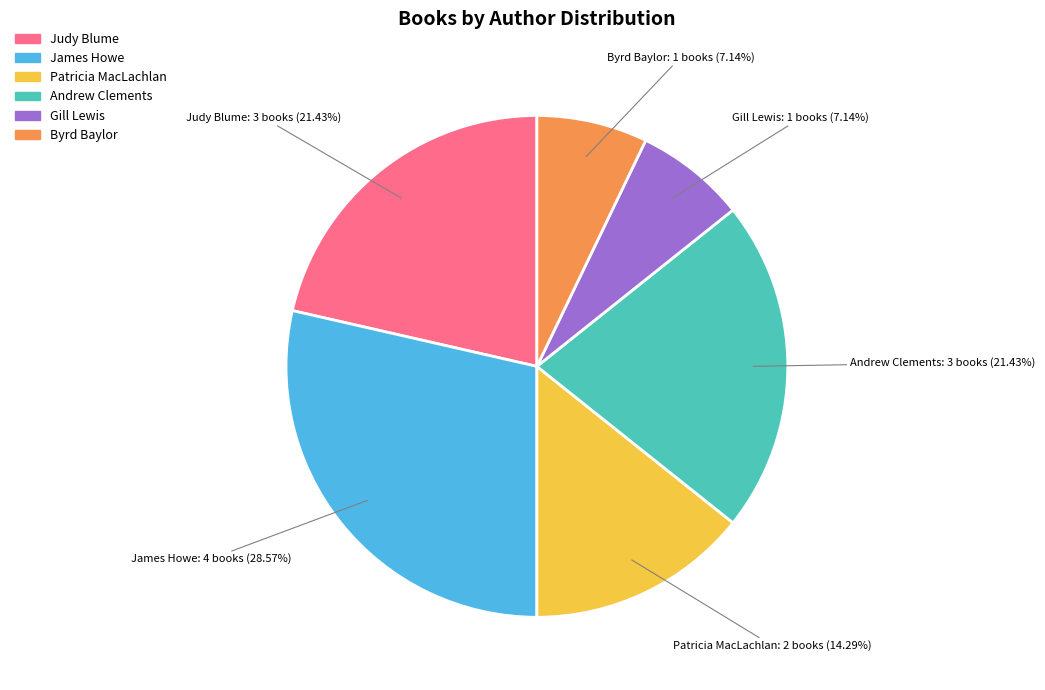

Does any single category account for the majority?

No